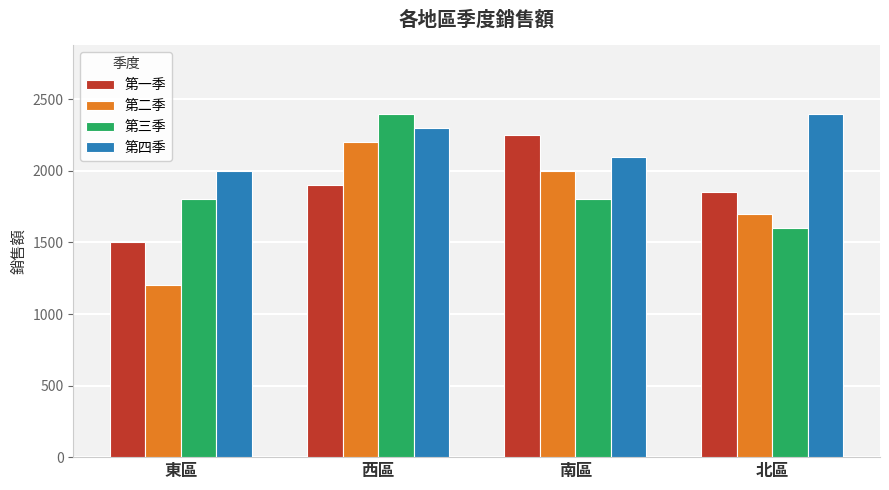

What is the label of the 3rd bar from the right?

西區